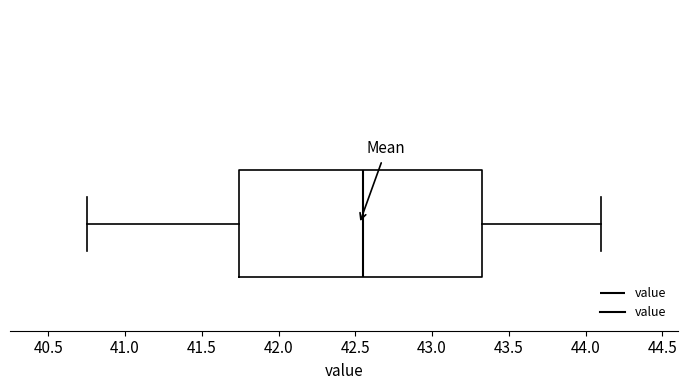

Read this box plot against the x-axis: the position of the median line, the range covered by the box, and the ends of both whiskers. The values are not printed on the chart, so give them approximately, as read against the axis.

median 42.55, box 41.75 to 43.35, whiskers 40.75 to 44.10